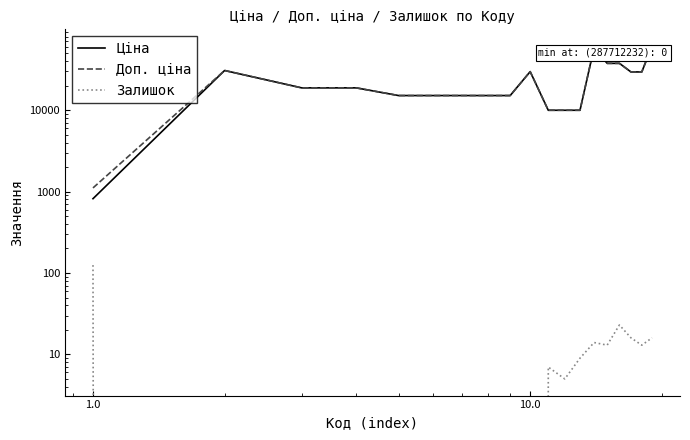

What is the difference between the second highest and minimum values in the Залишок series?

23.0